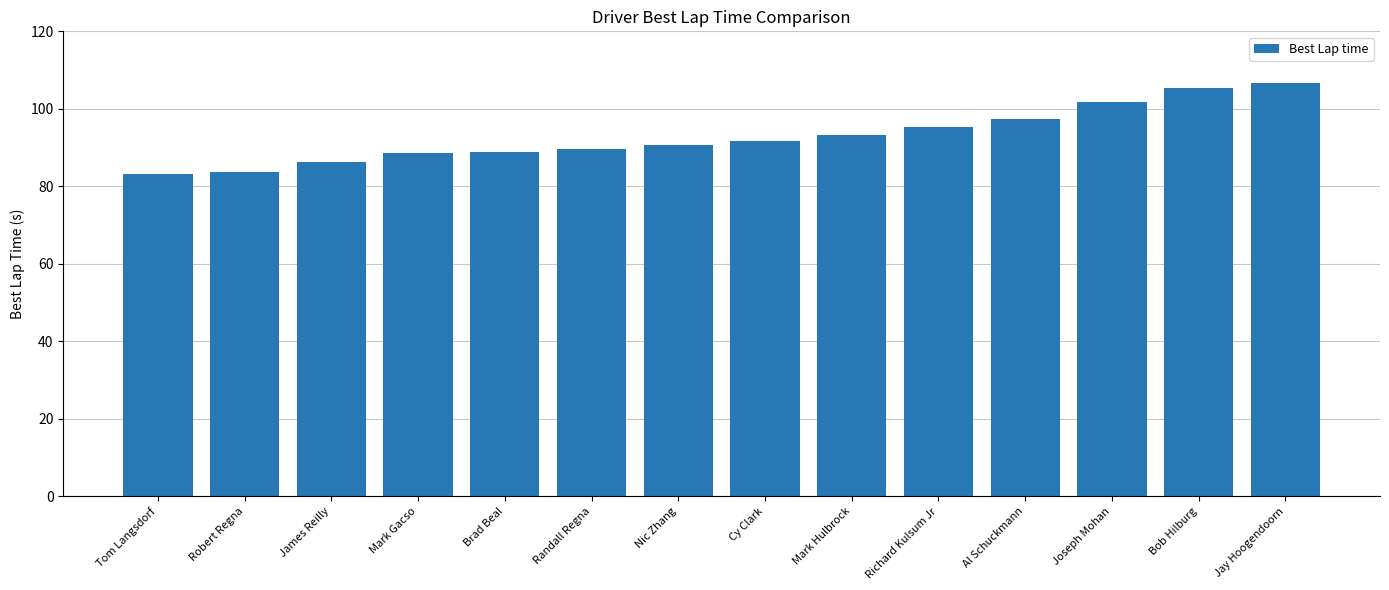

What is the value of the 4th bar from the left?

88.5